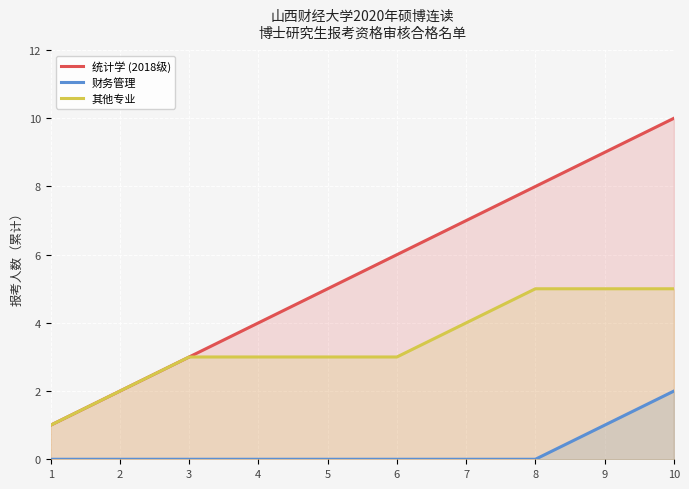

How many 其他专业 values are between 3 and 5?

8